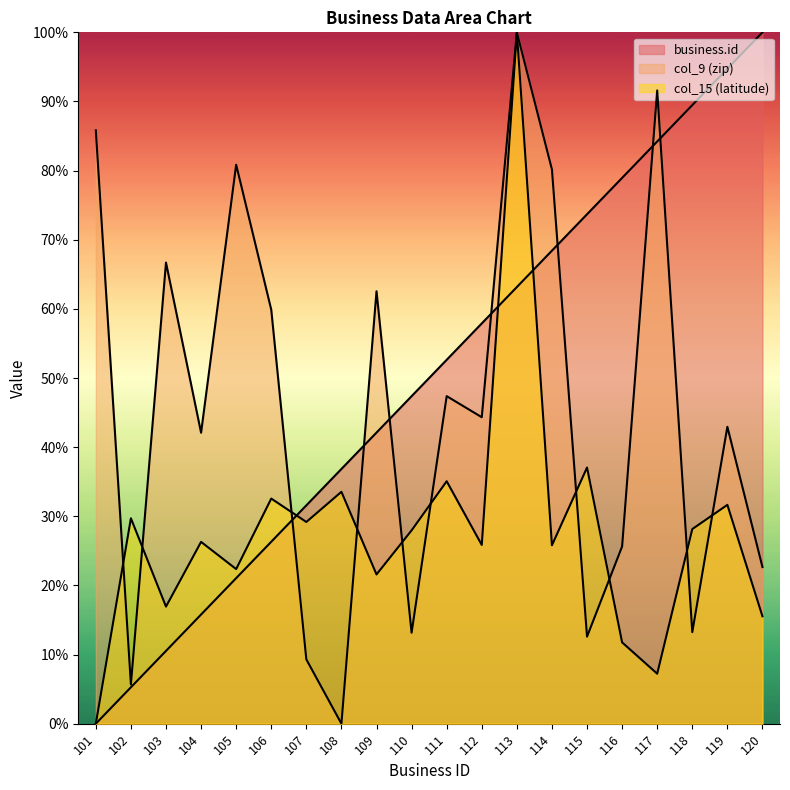

List the series in order of their overall mean, highest first.

business.id, col_9 (zip), col_15 (latitude)